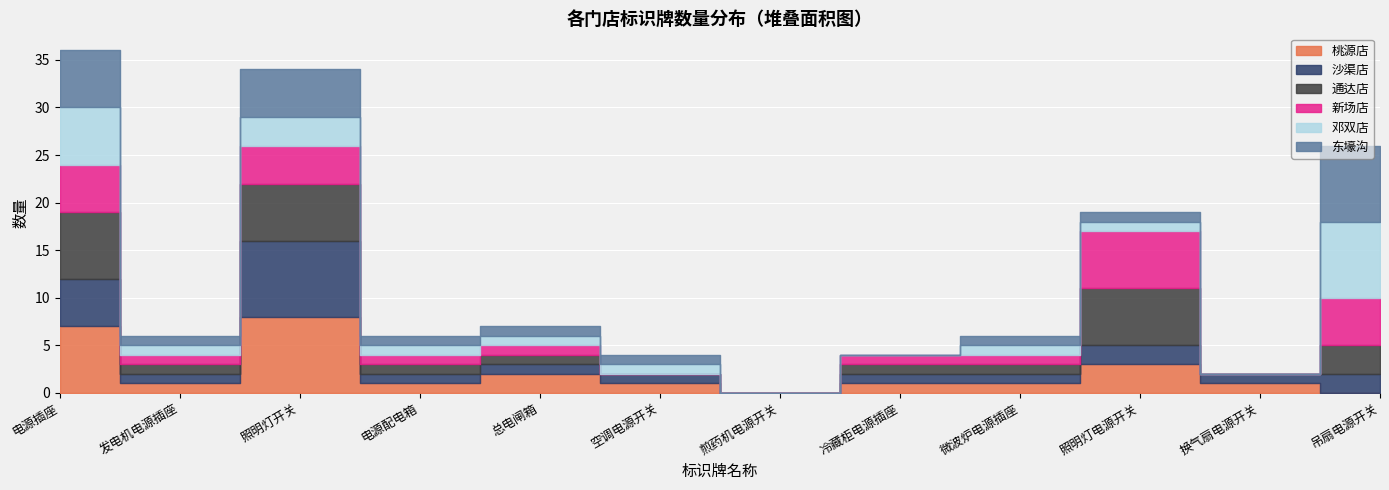

At which category is the sum across all series the highest?

电源插座